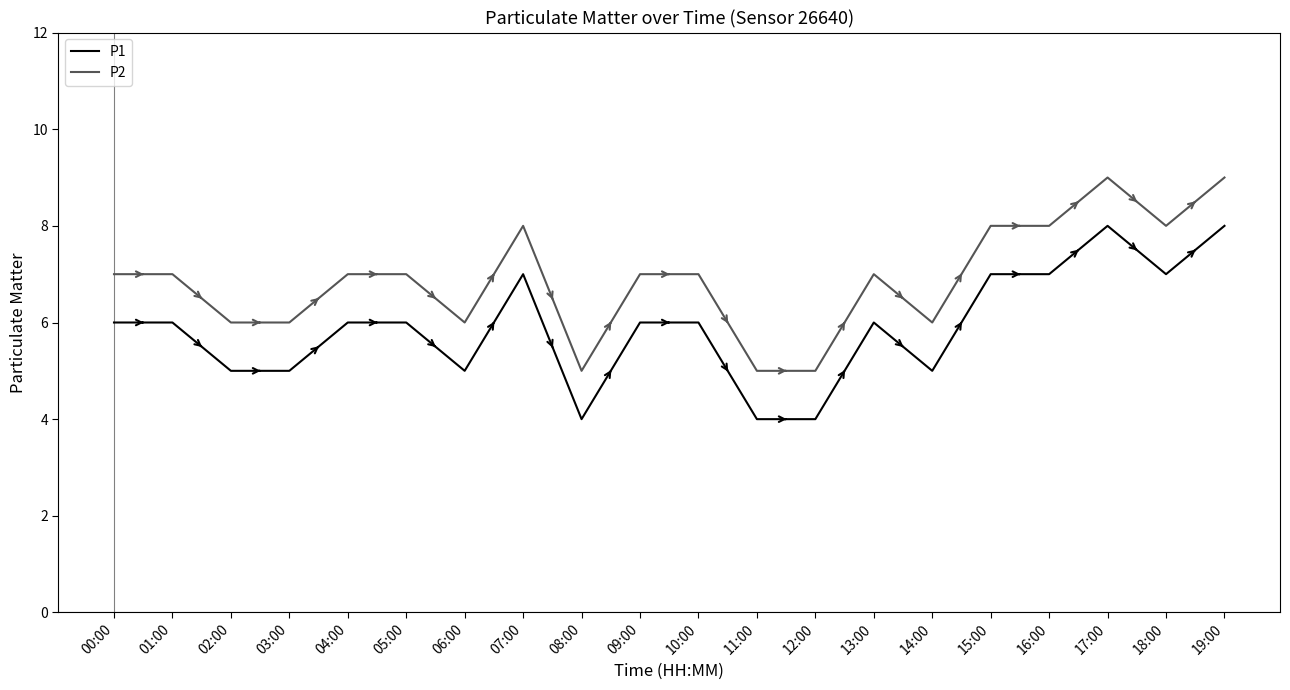

The P2 series shows 7 at 09:00. True or false?

True